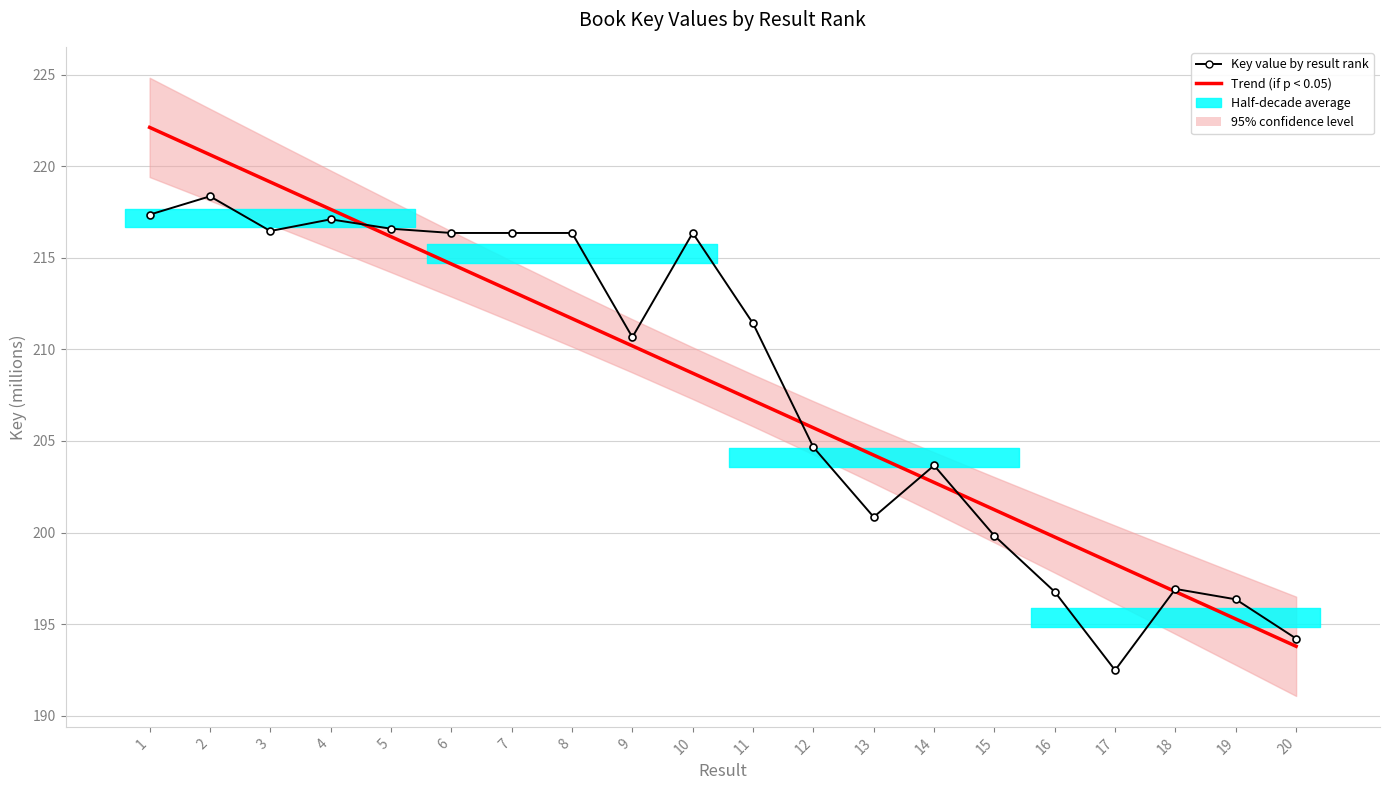

Which series has the largest total across all categories?

Trend (if p < 0.05)